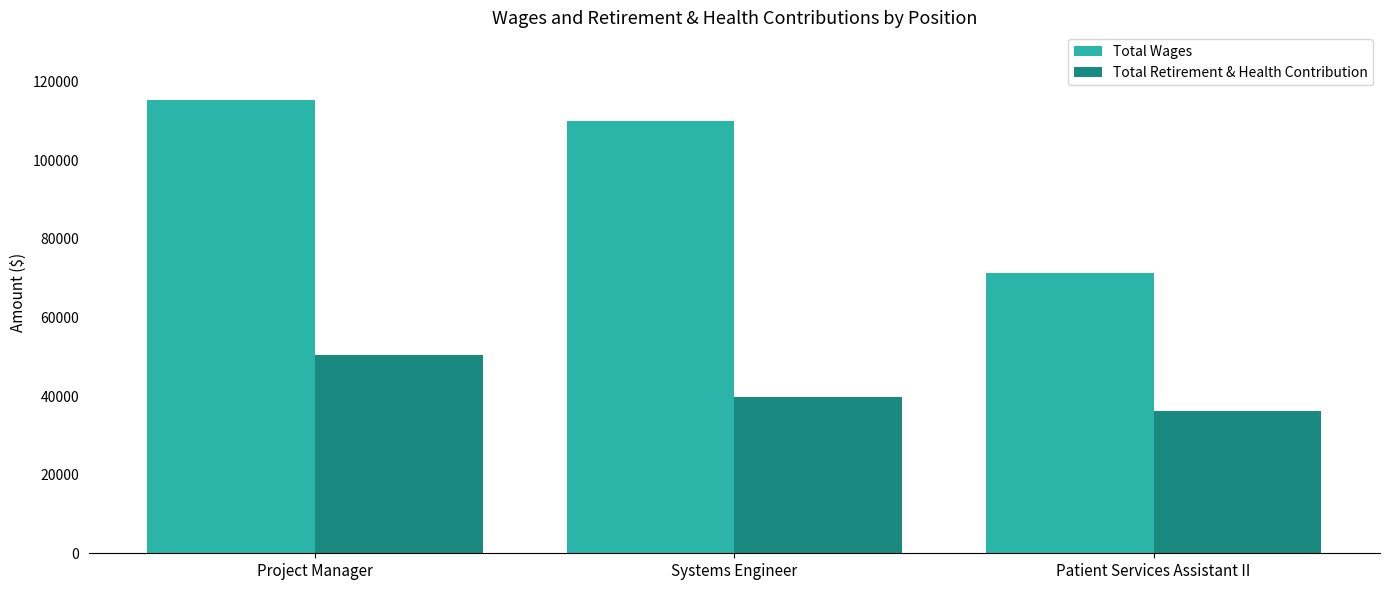

Which series has the largest range (max minus min)?

Total Wages